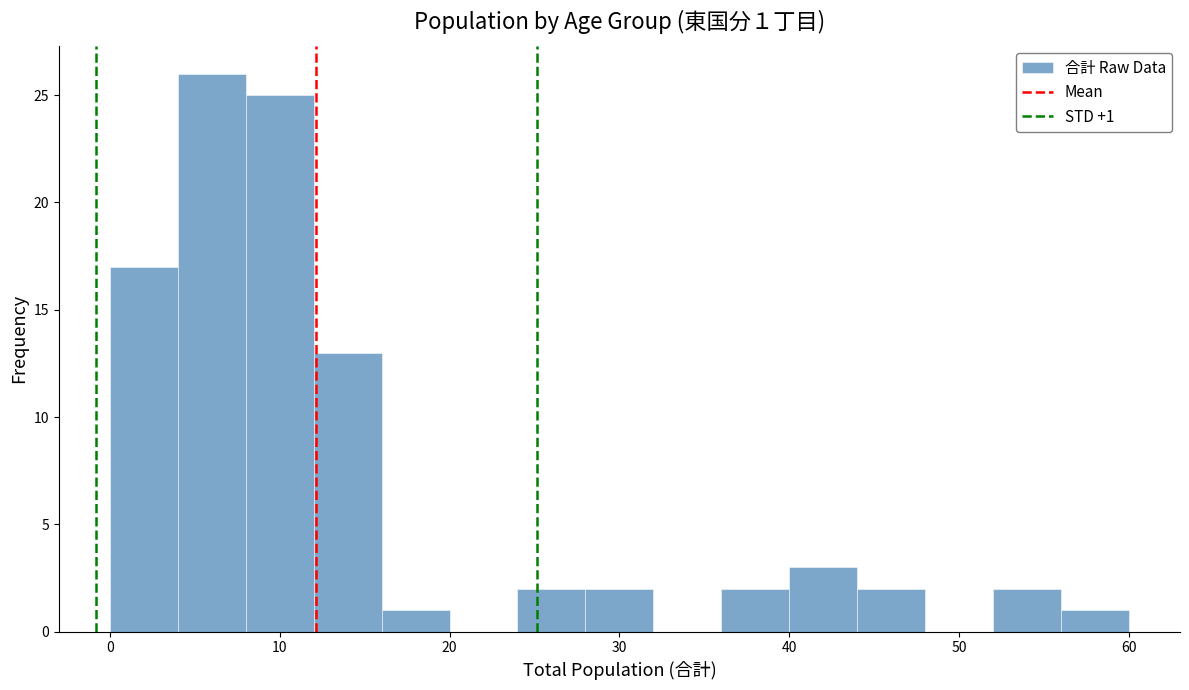

Which range on the x-axis has the tallest bar?

4 to 8